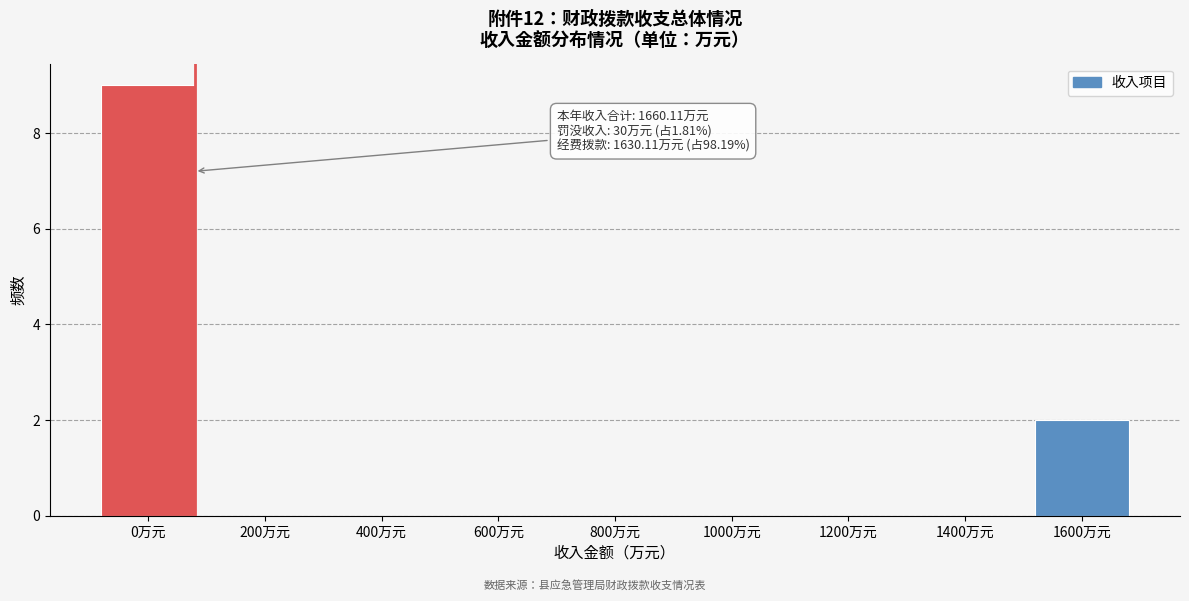

Reading right to left, what are all the values shown in this chart?

1600万元=2	1400万元=0	1200万元=0	1000万元=0	800万元=0	600万元=0	400万元=0	200万元=0	0万元=9